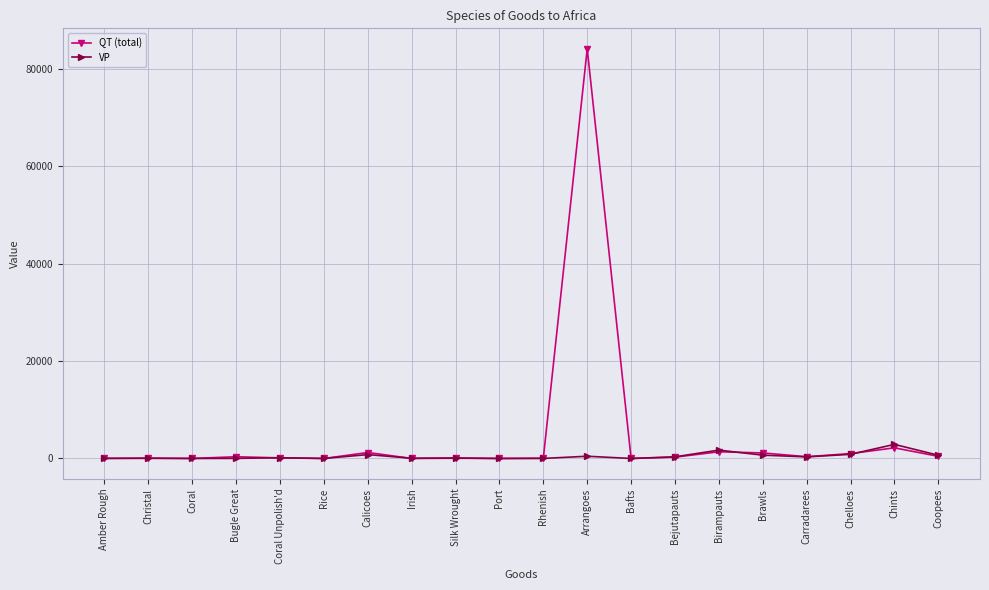

How many categories are shown in the chart?

20